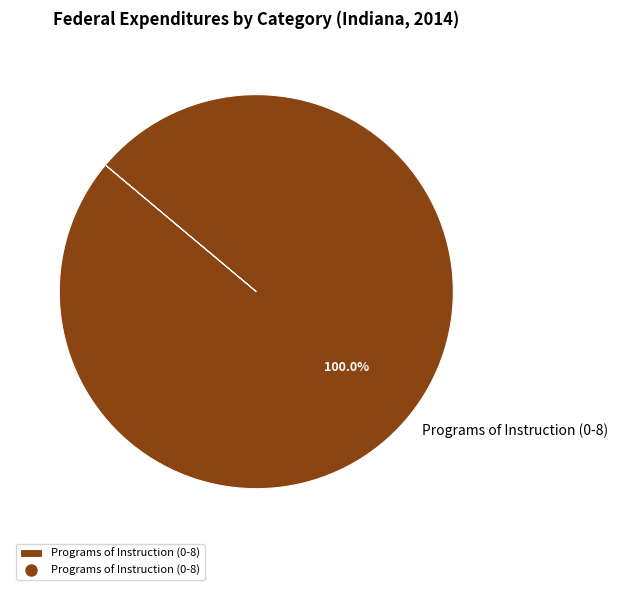

How many slices are in this pie chart?

1